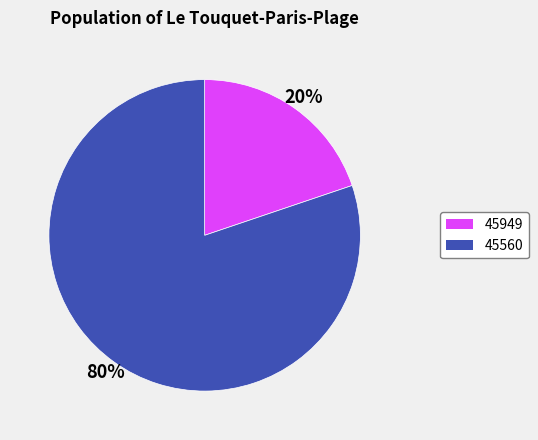

Is there a majority slice in this chart?

Yes